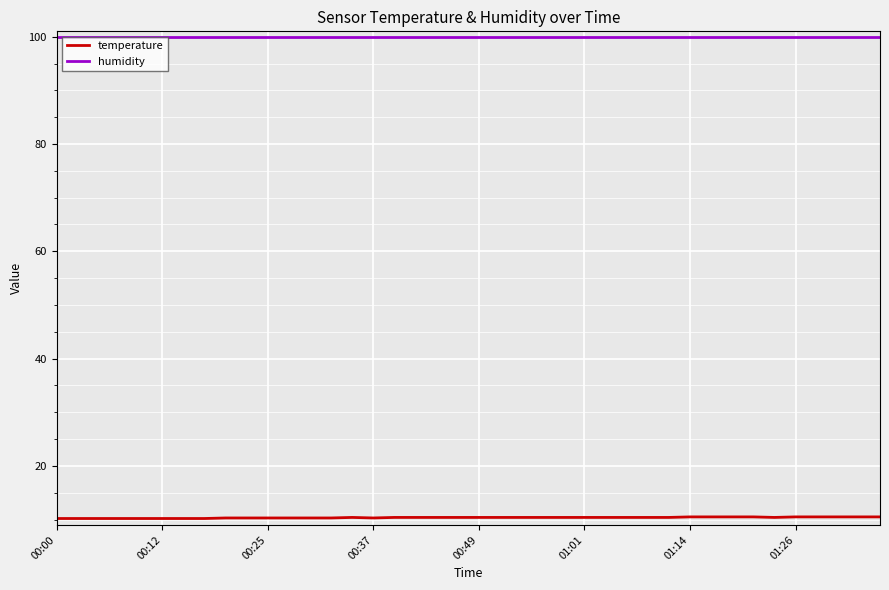

What is the minimum value shown in the chart?

10.2